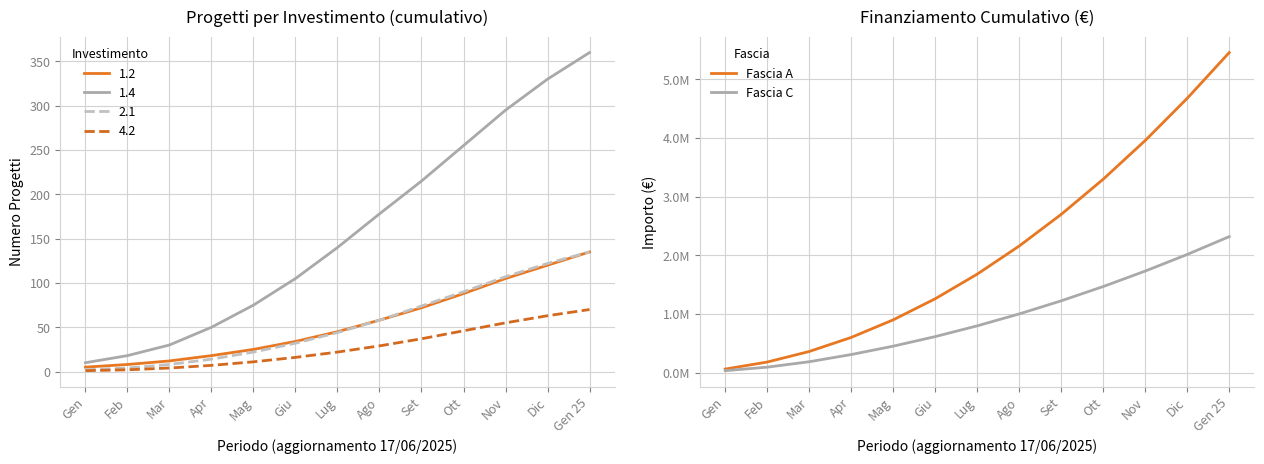

What is the maximum value shown in the chart?

5457620